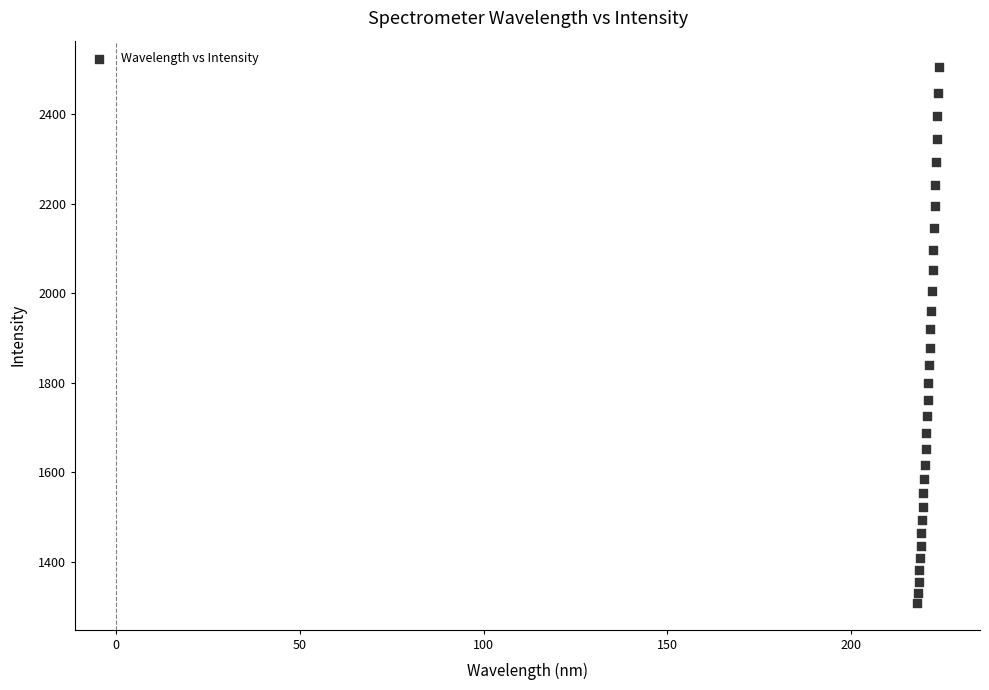

What is the range of X values (max minus min)?

5.9